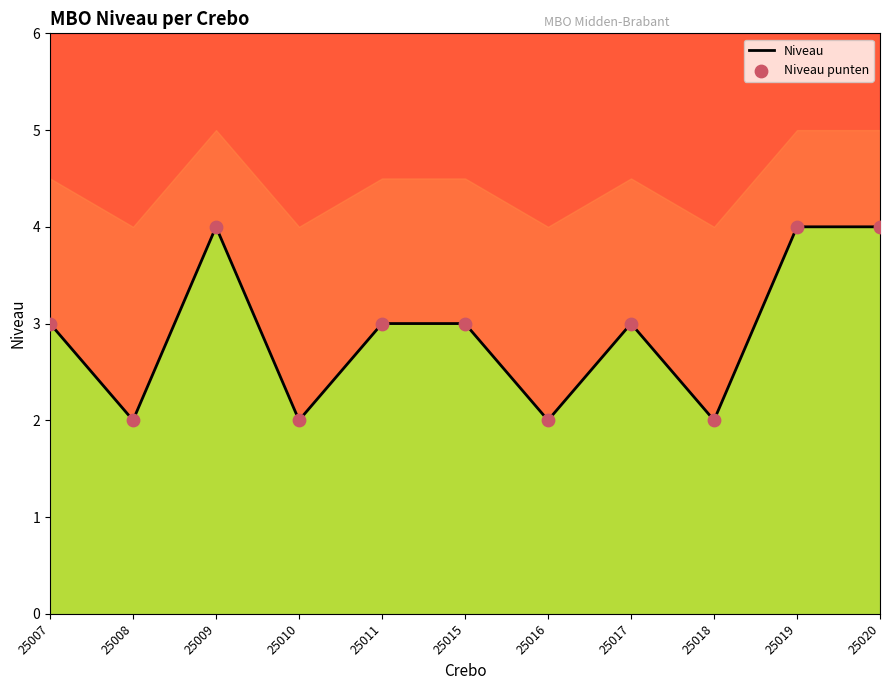

What is the total value across all series at 25020?

8